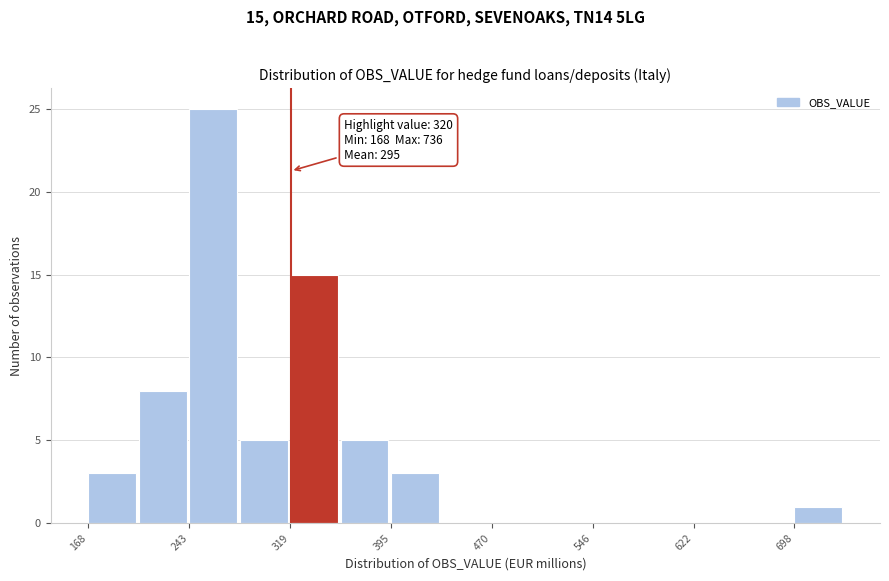

Read against the x-axis, roughly where is the centre of the tallest bar?

260